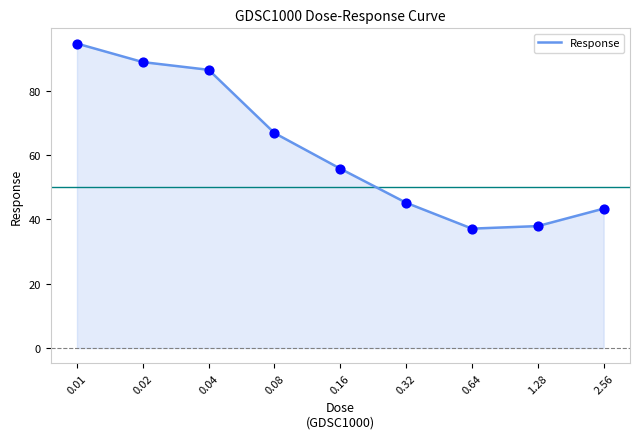

Between 0.02 and 0.16, which is larger?

0.02